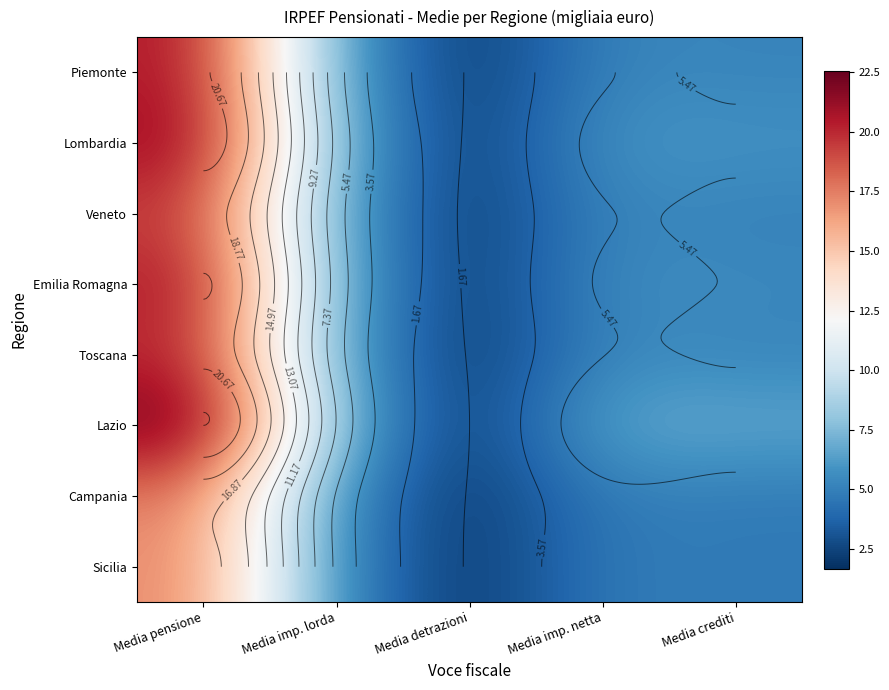

What is the highest value of the Sicilia series?

17.3